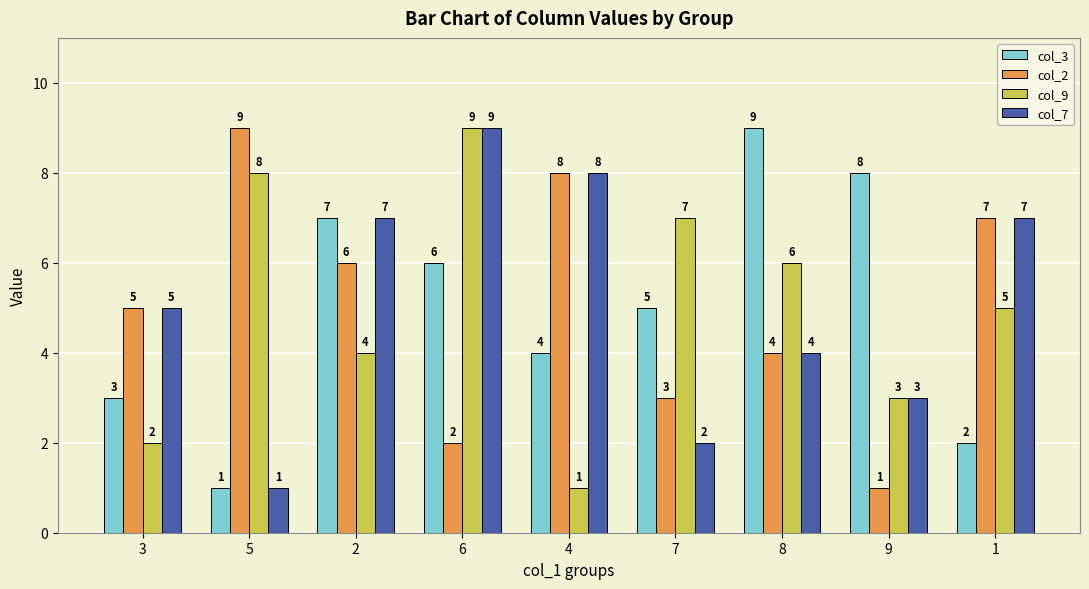

The value of col_7 at 9 is 4. True or false?

False